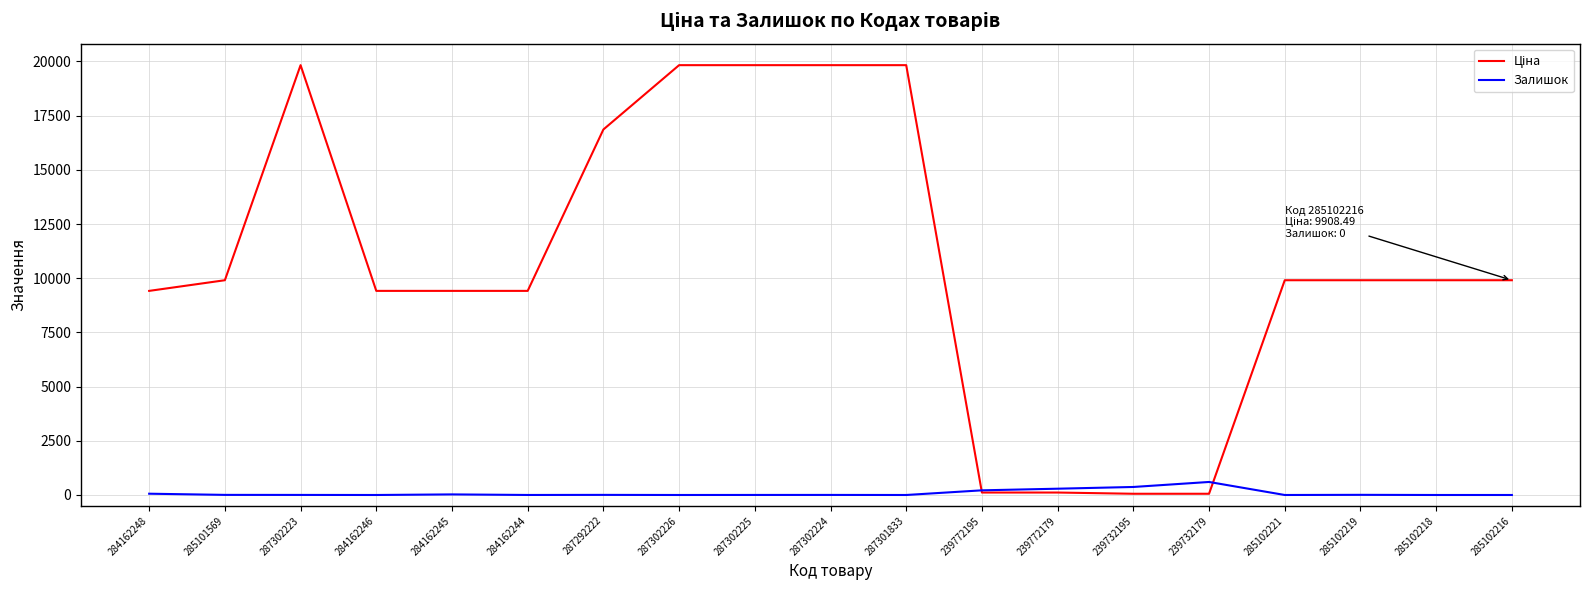

What is the difference between the highest and lowest values at 285102218?

9908.5